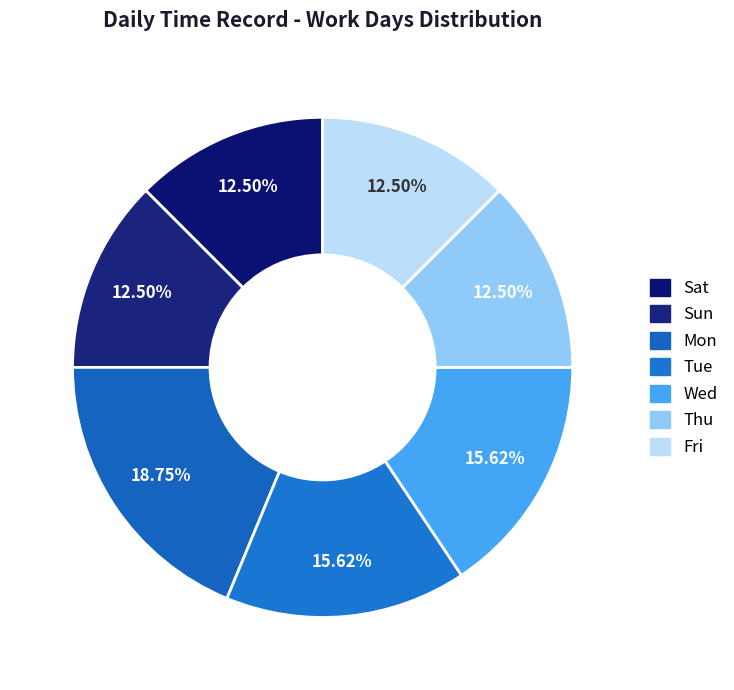

What is the total percentage of Tue and Sun?

28.1%